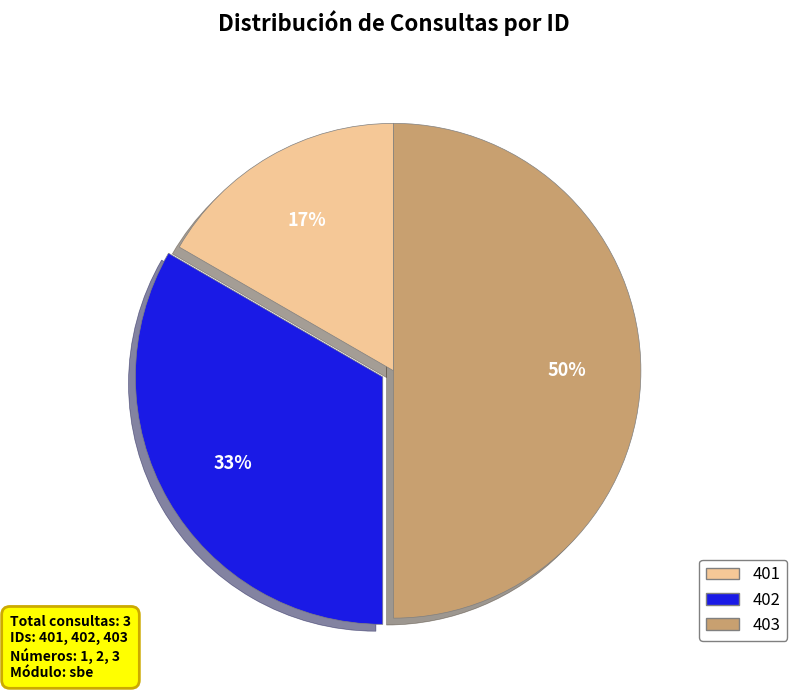

To the nearest percent, what is the combined percentage of 401 and 402?

50%